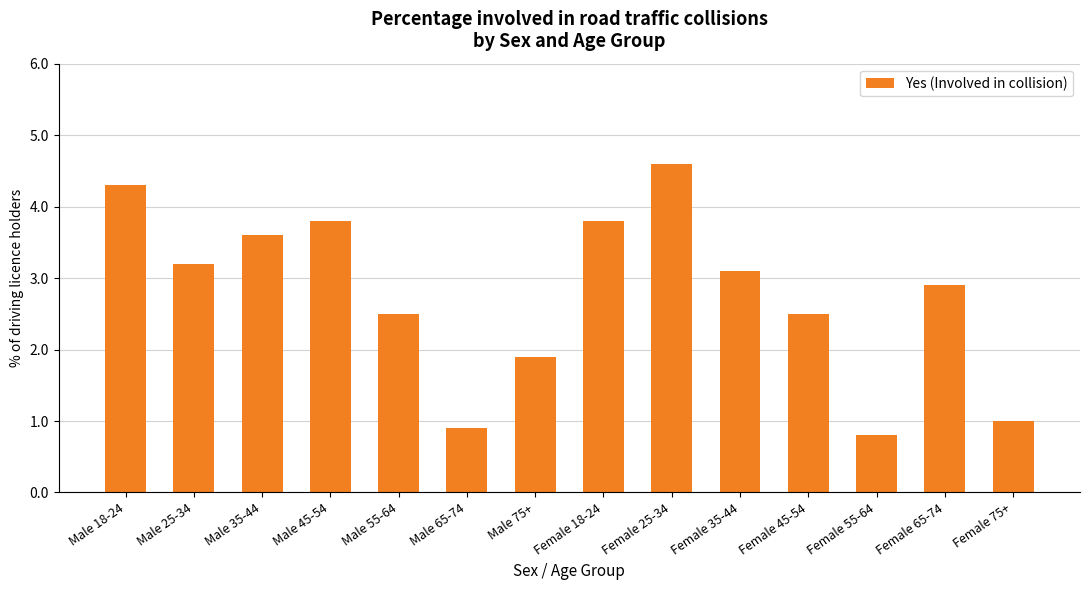

What is the value of the 6th bar from the left?

0.9